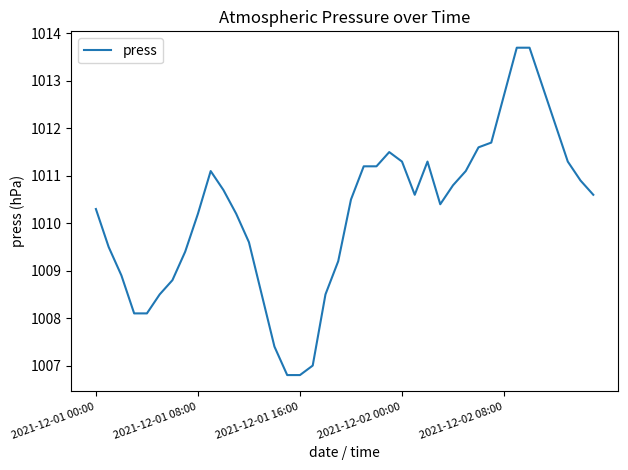

What is the minimum value shown in the chart?

1006.8